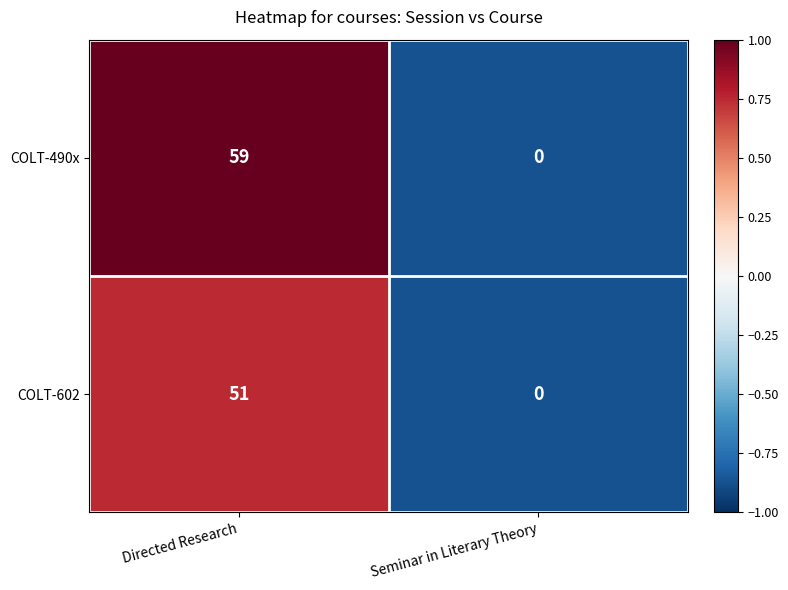

At Directed Research, list the series in order from smallest to largest.

COLT-602, COLT-490x